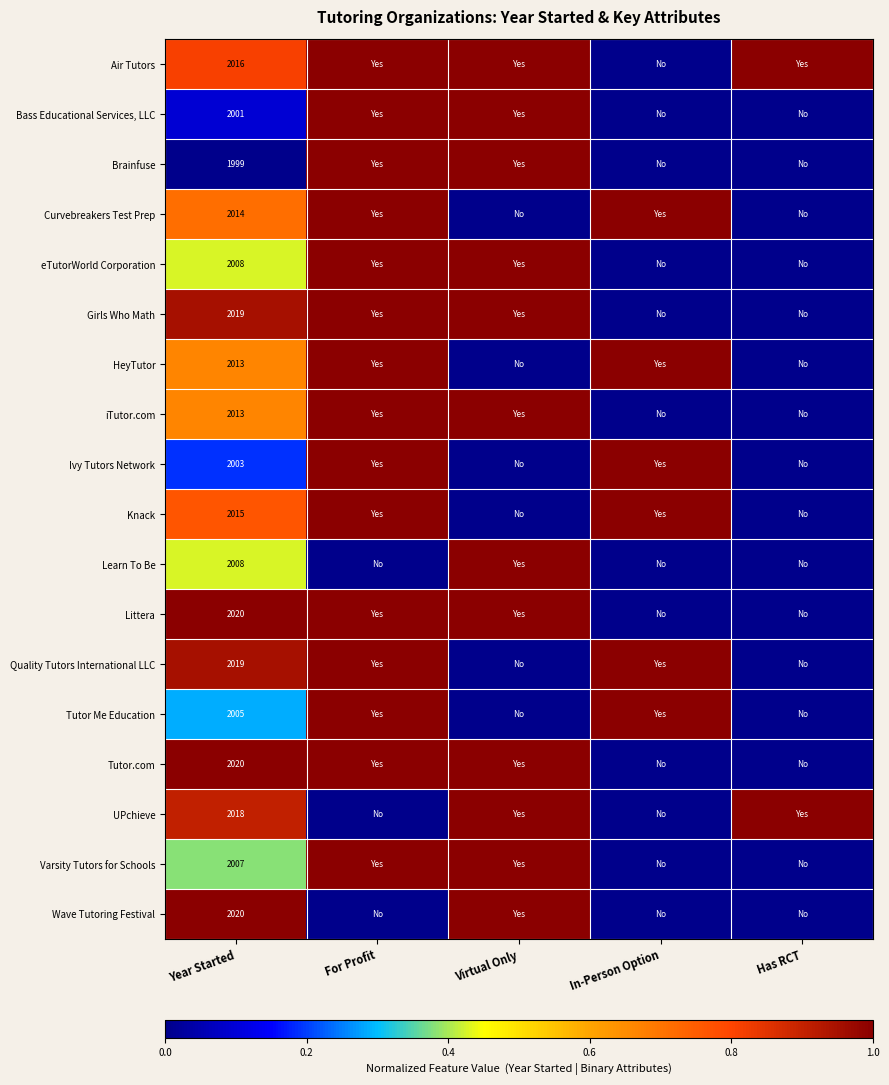

What is the difference between the highest and lowest values at Year Started?

21